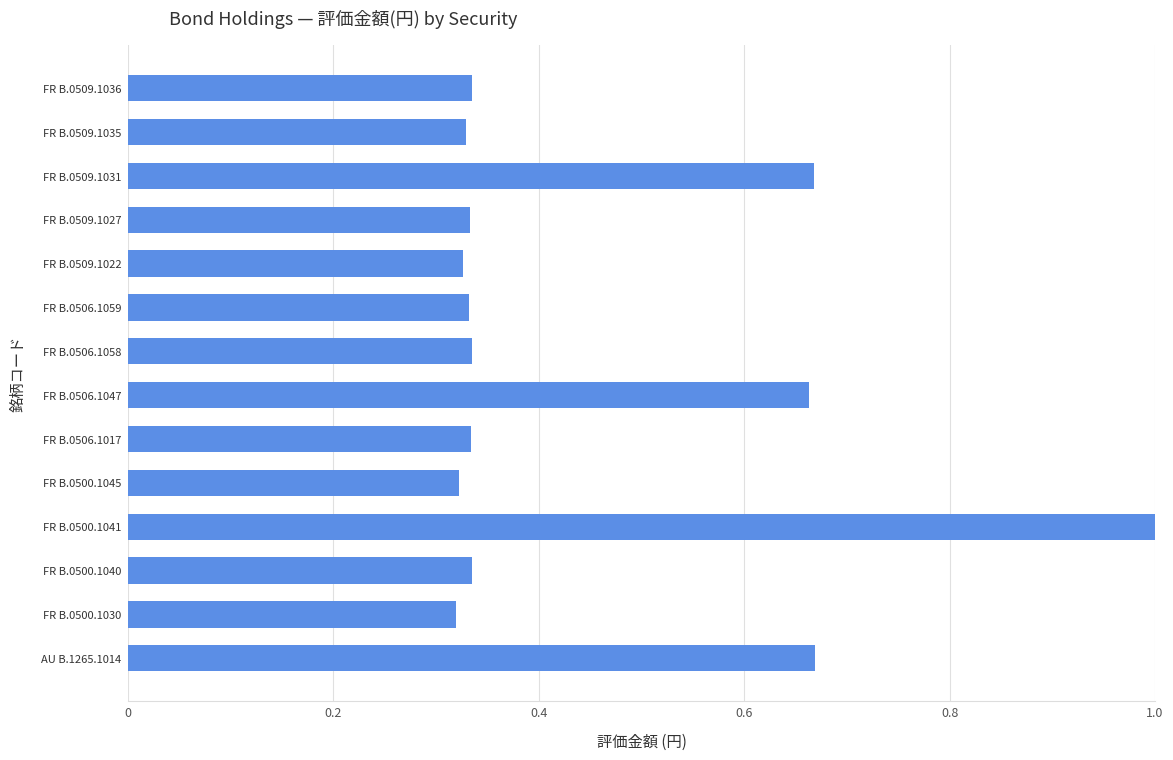

The value at FR B.0500.1041 is 0.5. True or false?

False